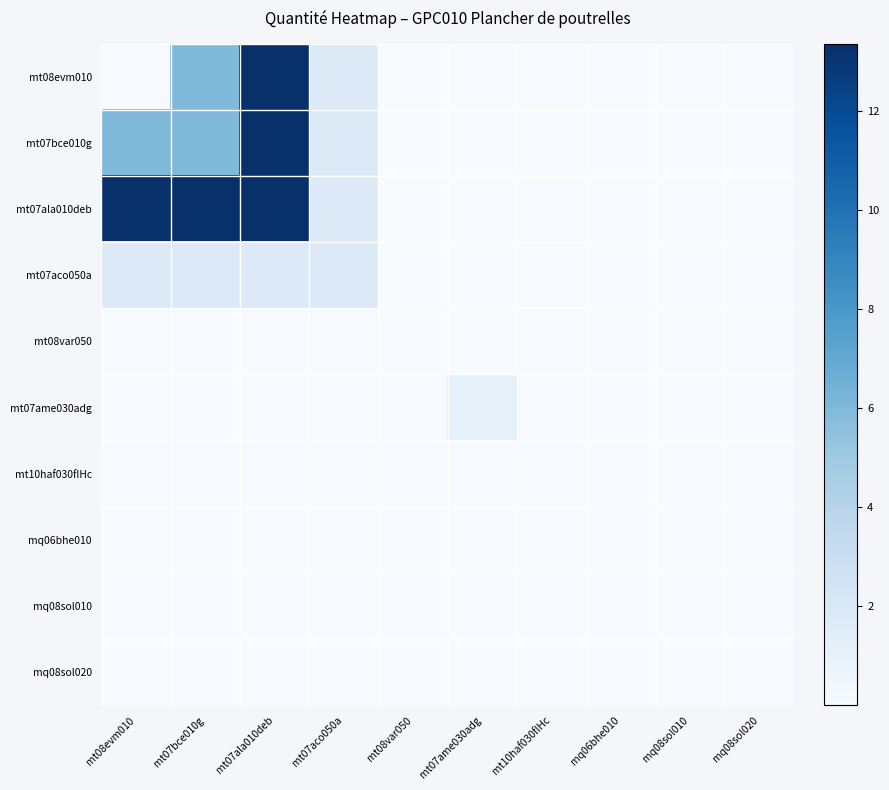

At which category is the sum across all series the highest?

mt07ala010deb